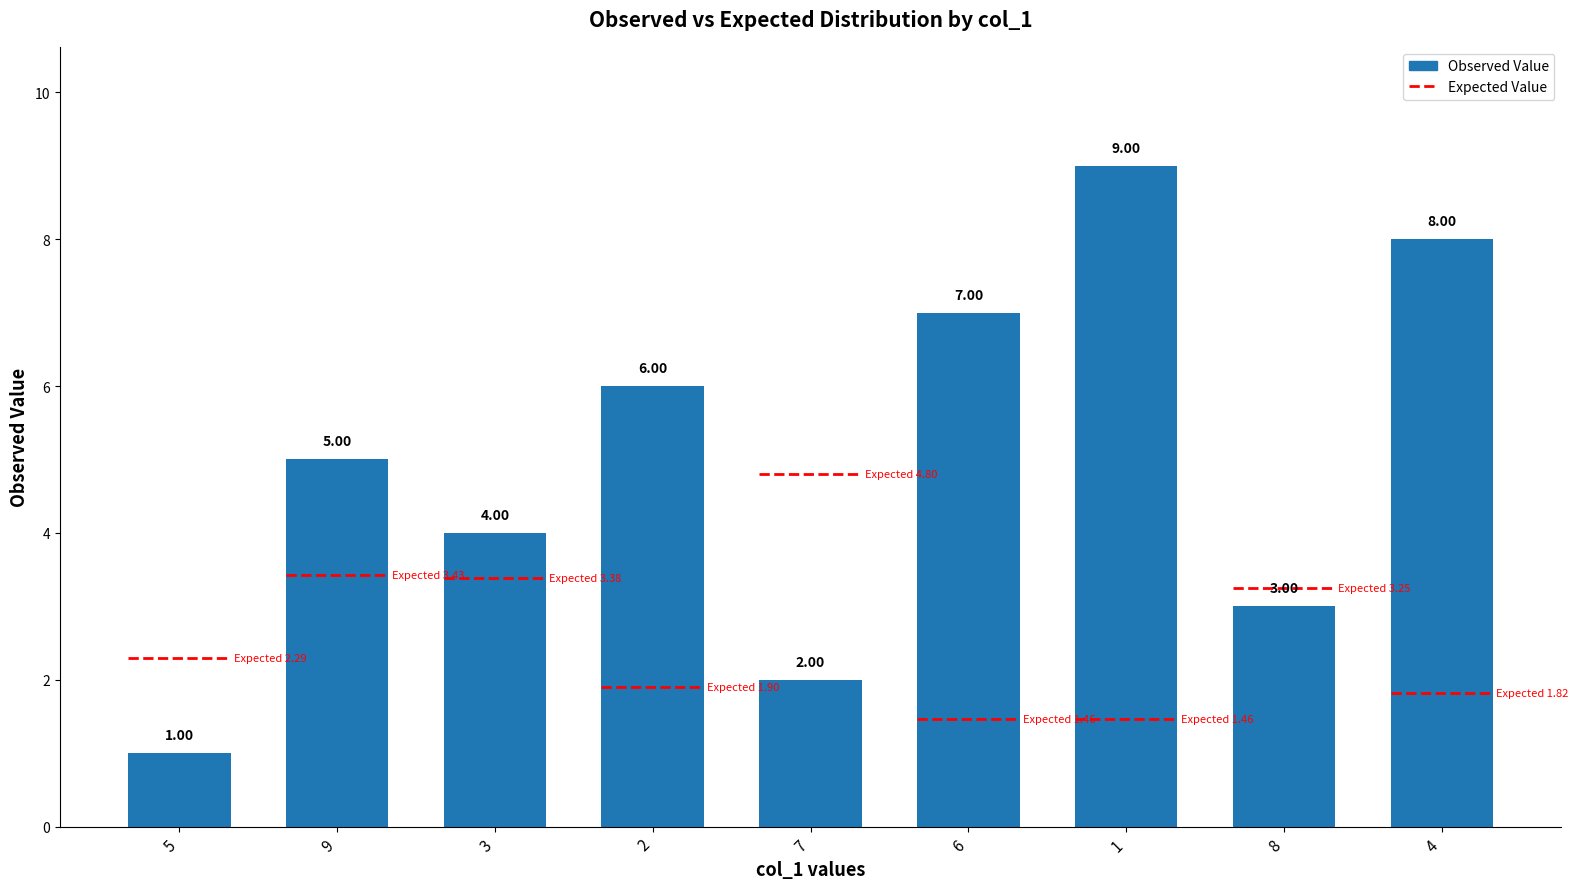

At which label is the value closest to 5?

9